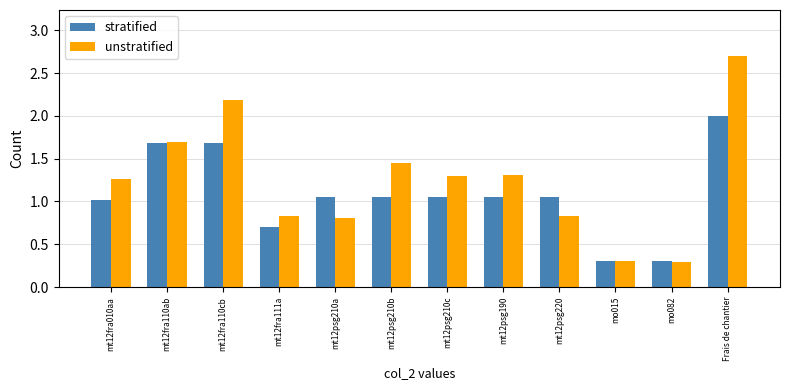

How many groups of bars are there?

12